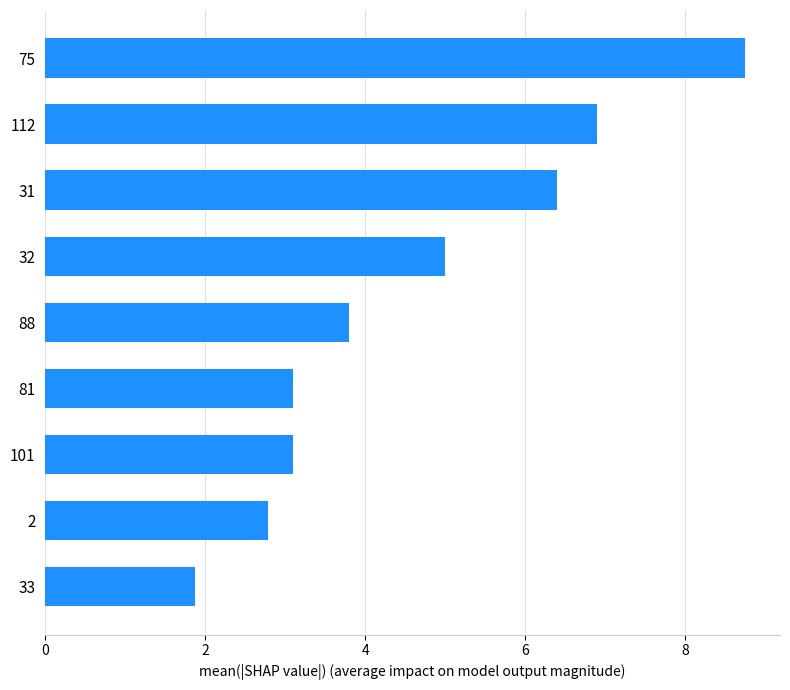

Reading top to bottom, transcribe all the data shown in this chart.

8.8	6.9	6.4	5.0	3.8	3.1	3.1	2.8	1.9